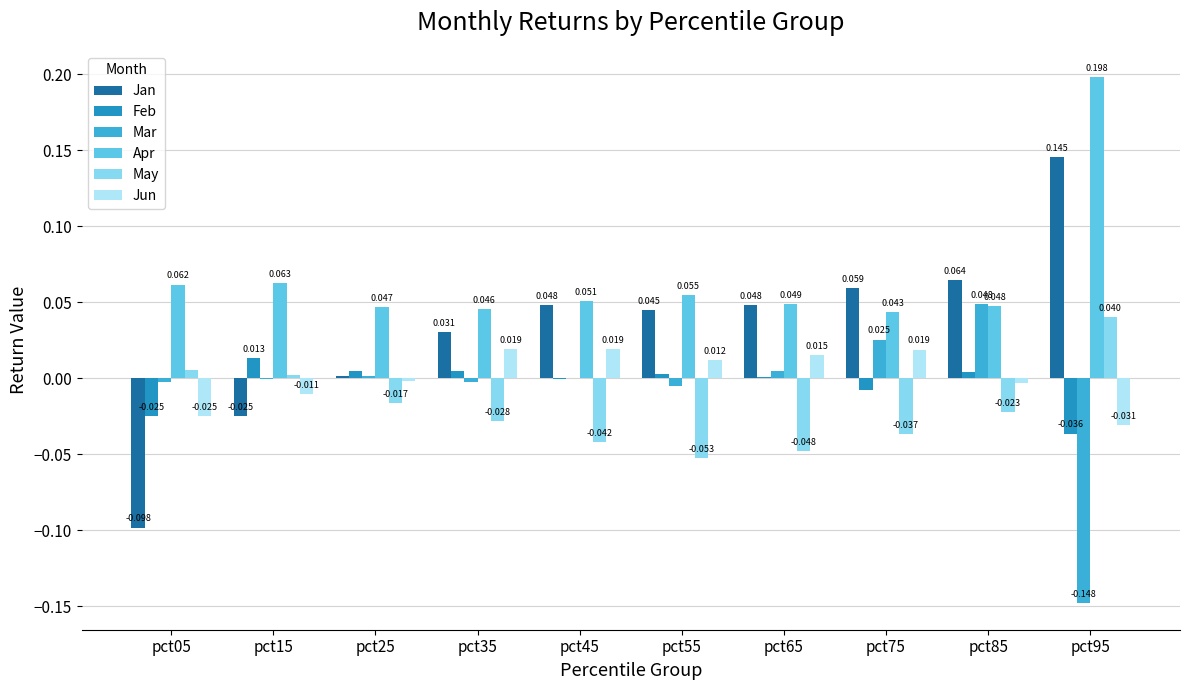

At which category is the sum across all series the highest?

pct95